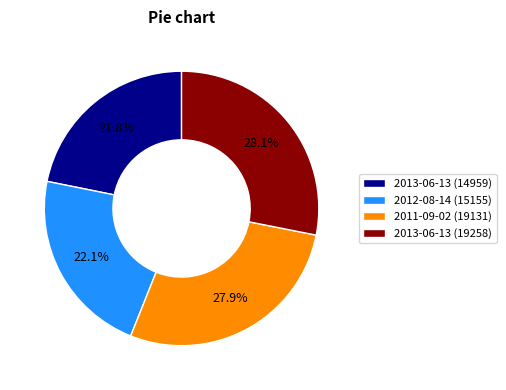

To the nearest percent, what is the difference between the largest and smallest slice percentages?

6%